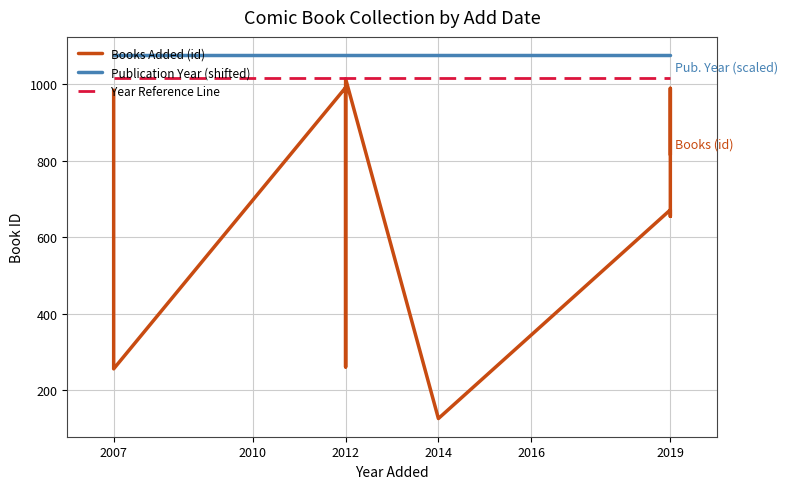

True or false: Books Added (id) and Publication Year (shifted) cross at least once.

False